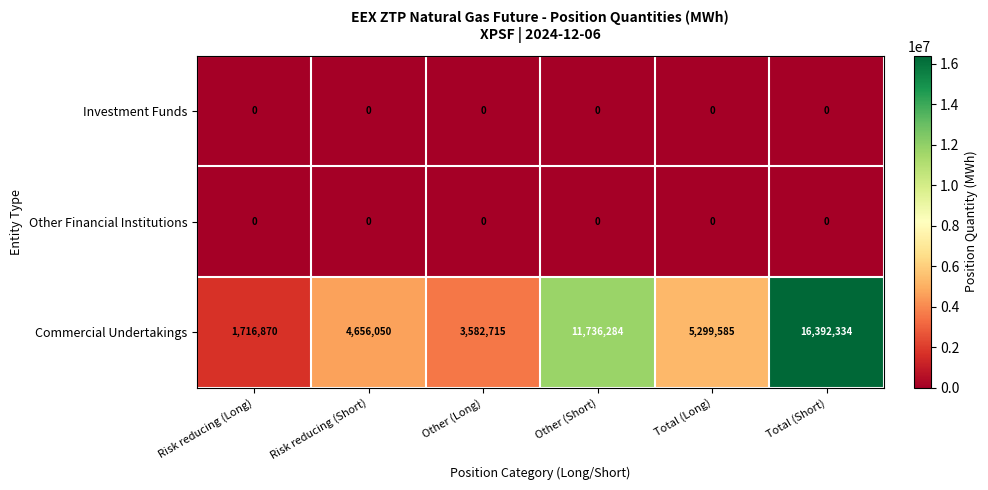

Where is Commercial Undertakings nearest to the value 9054602?

Other (Short)